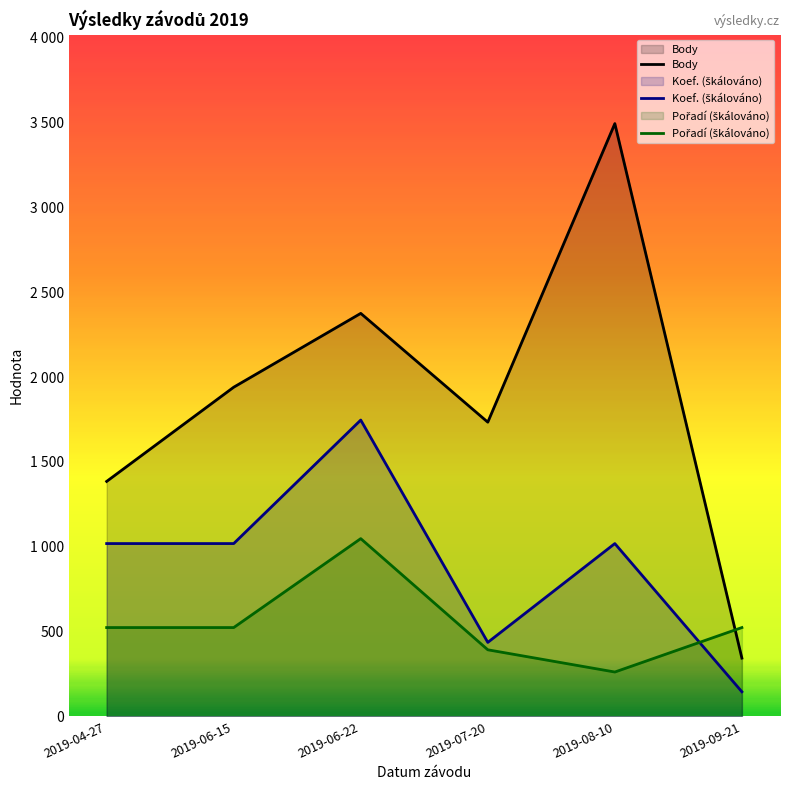

What is the difference between the second highest and minimum values in the Koef. series?

873.3